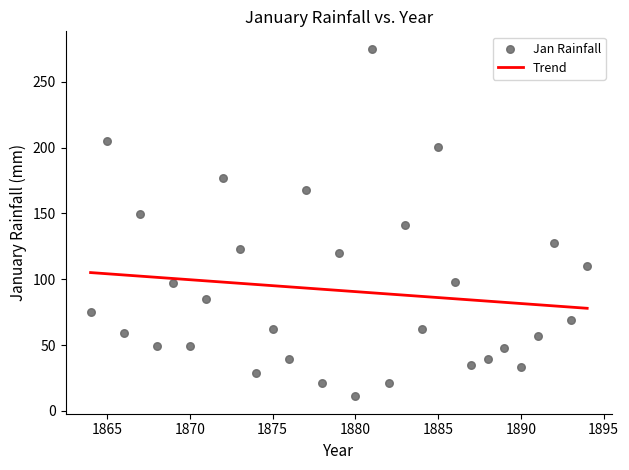

What is the range of Y values (max minus min)?

264.0